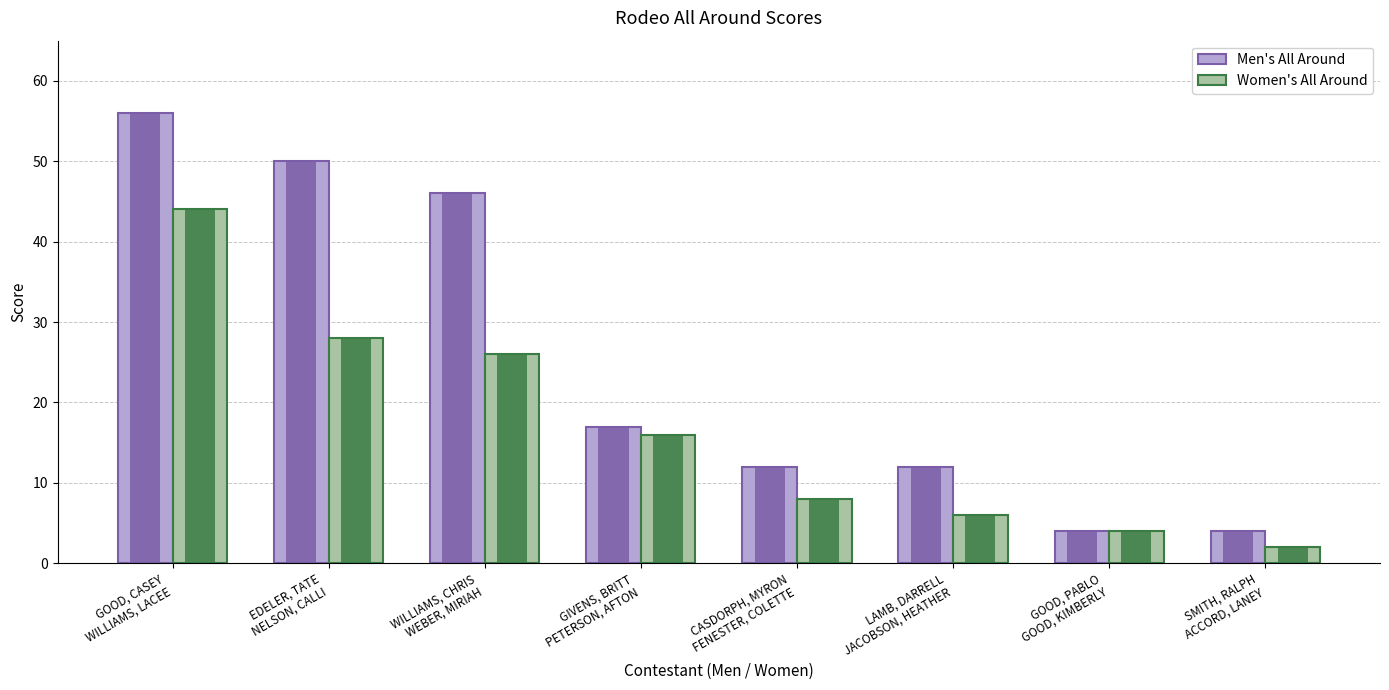

What is the minimum value shown in the chart?

2